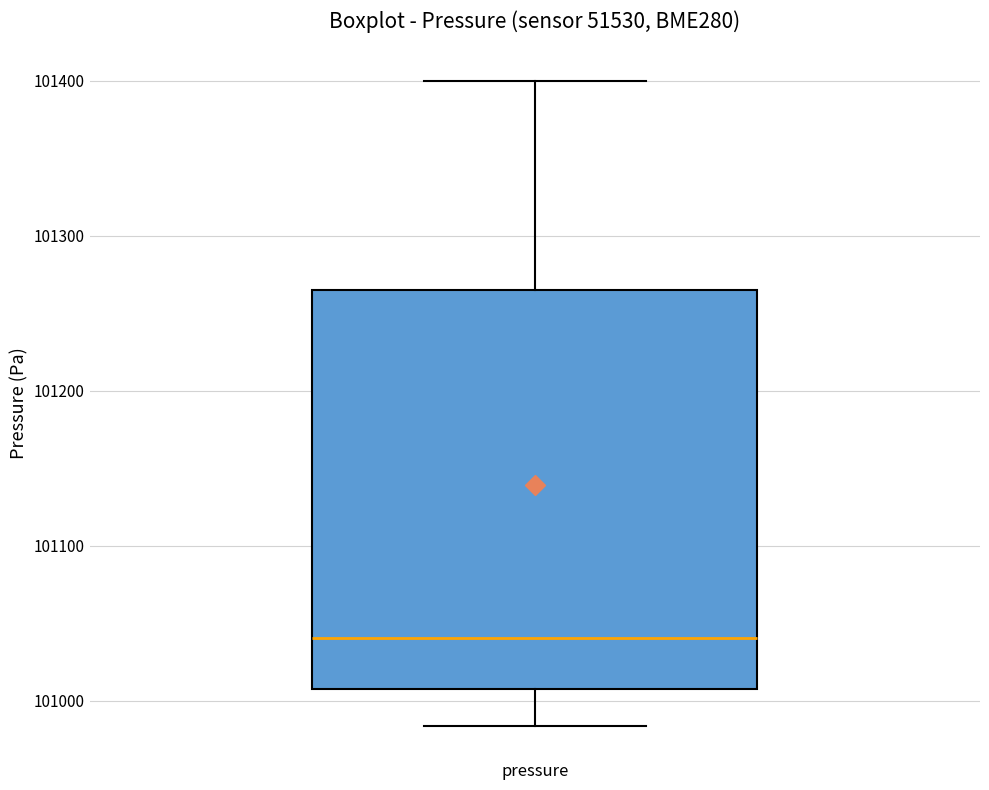

Read this box plot against the y-axis: the position of the median line, the range covered by the box, and the ends of both whiskers. The values are not printed on the chart, so give them approximately, as read against the axis.

median 101040, box 101010 to 101260, whiskers 100980 to 101400